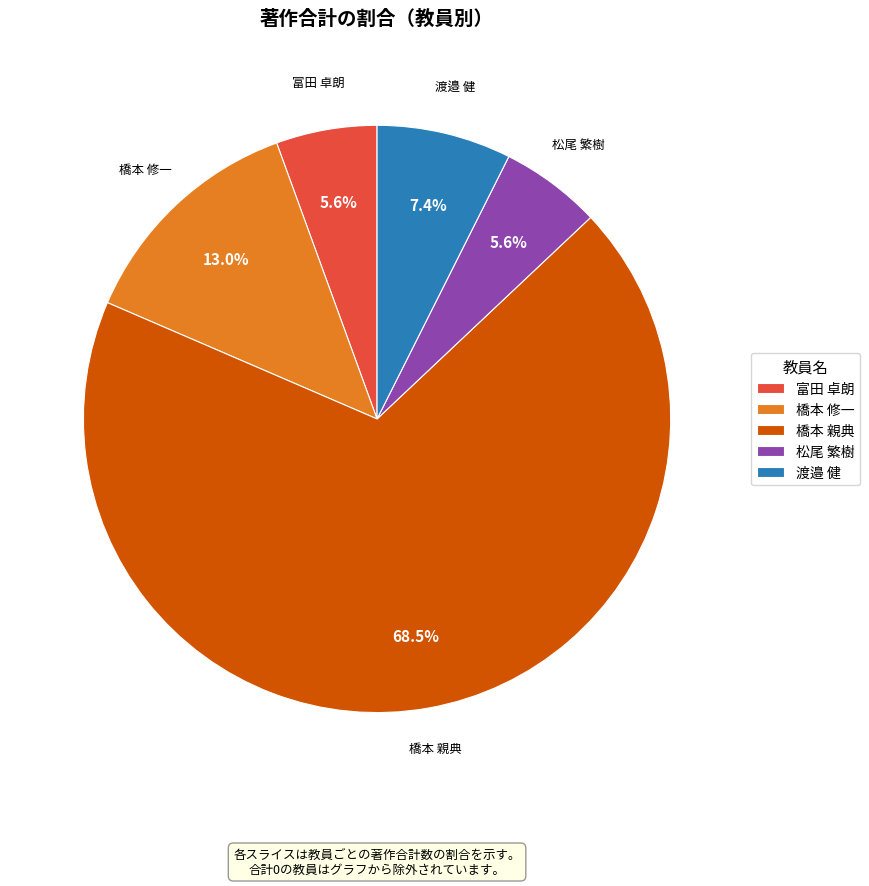

Does 橋本 親典 represent more than half of the total?

Yes